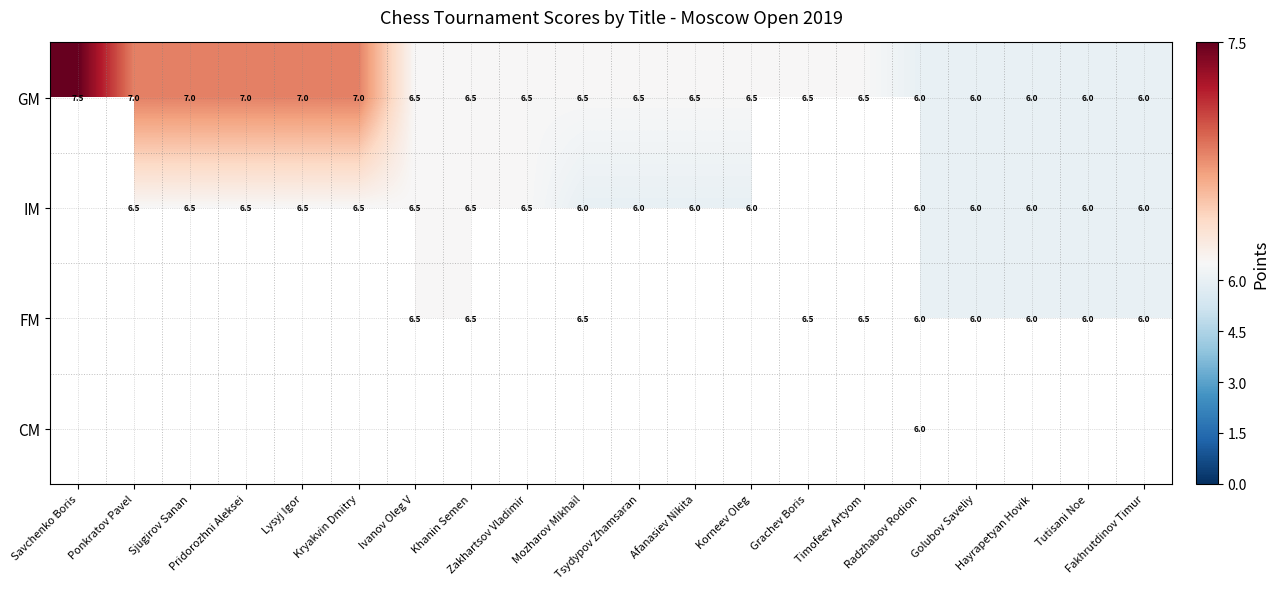

How many GM values are between 6 and 7?

19